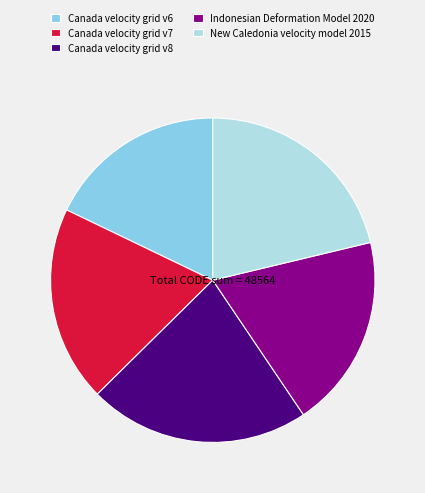

True or false: Indonesian Deformation Model 2020 accounts for 8% of the total.

False